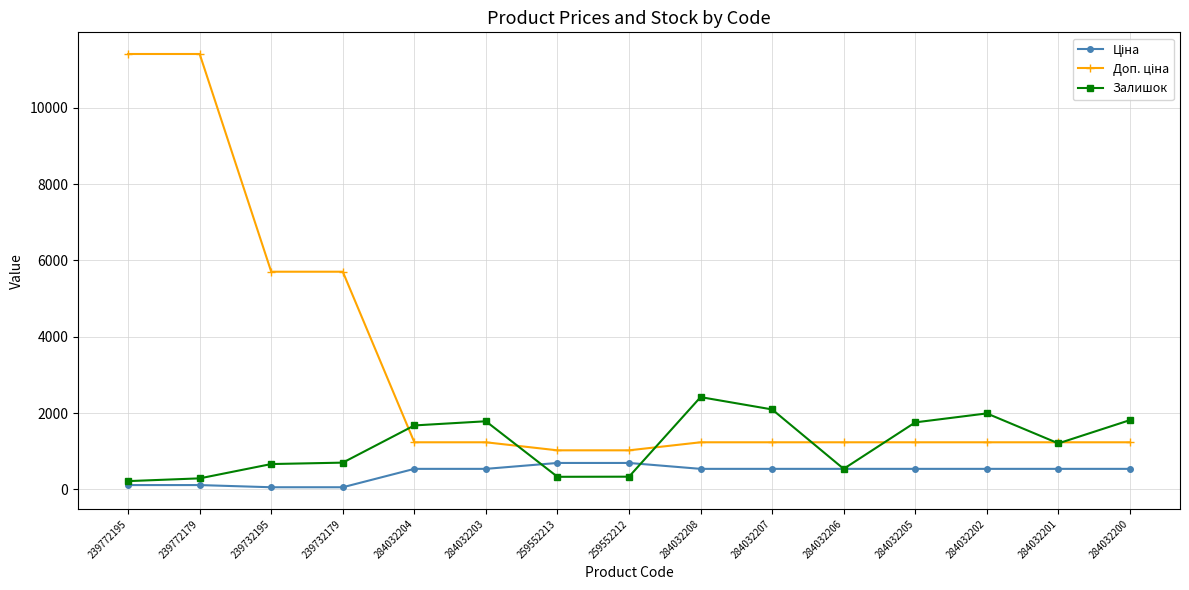

Where does the Залишок series first go above 1207?

284032204